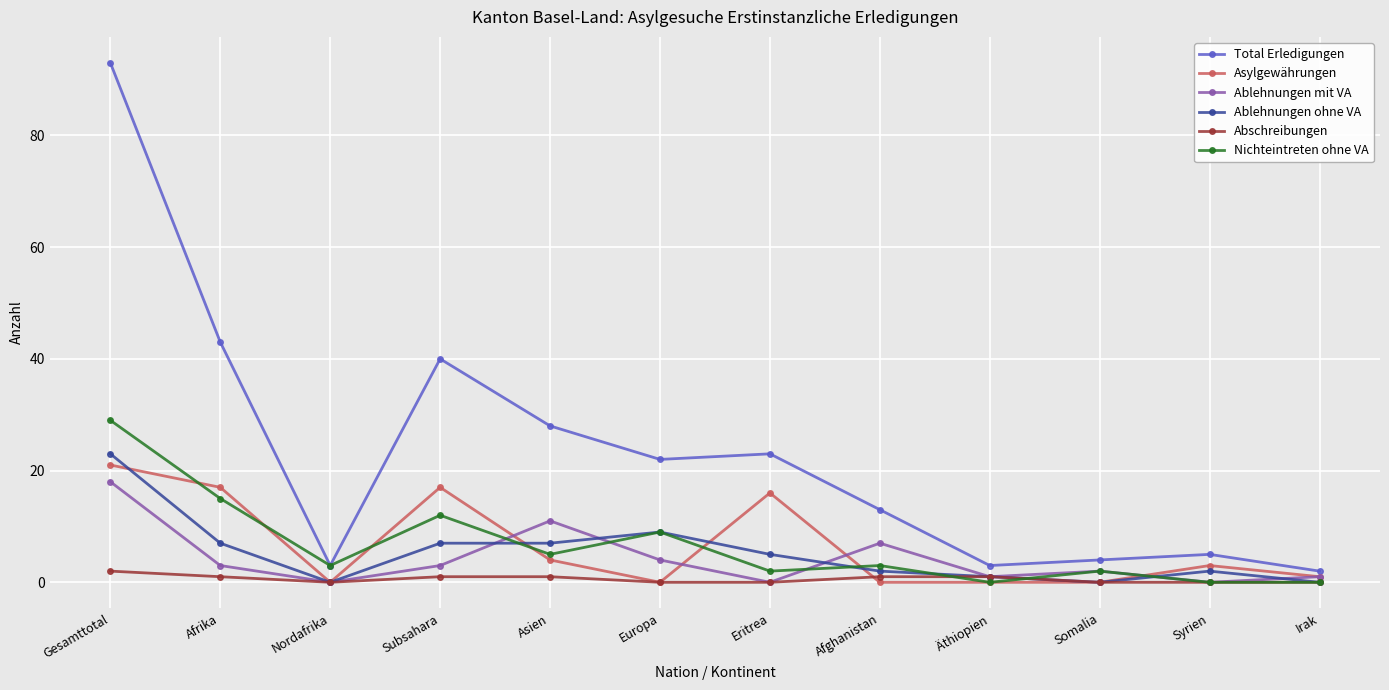

What is the label of the 6th point from the right?

Eritrea